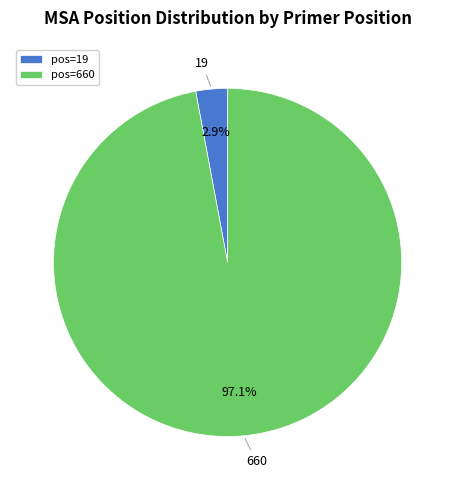

Which has a higher value, pos=660 or pos=19?

pos=660